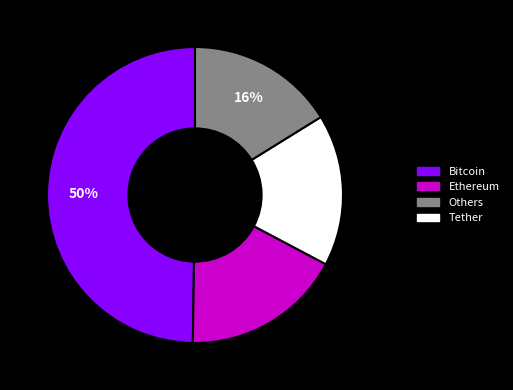

To the nearest percent, what is the average slice percentage?

25%